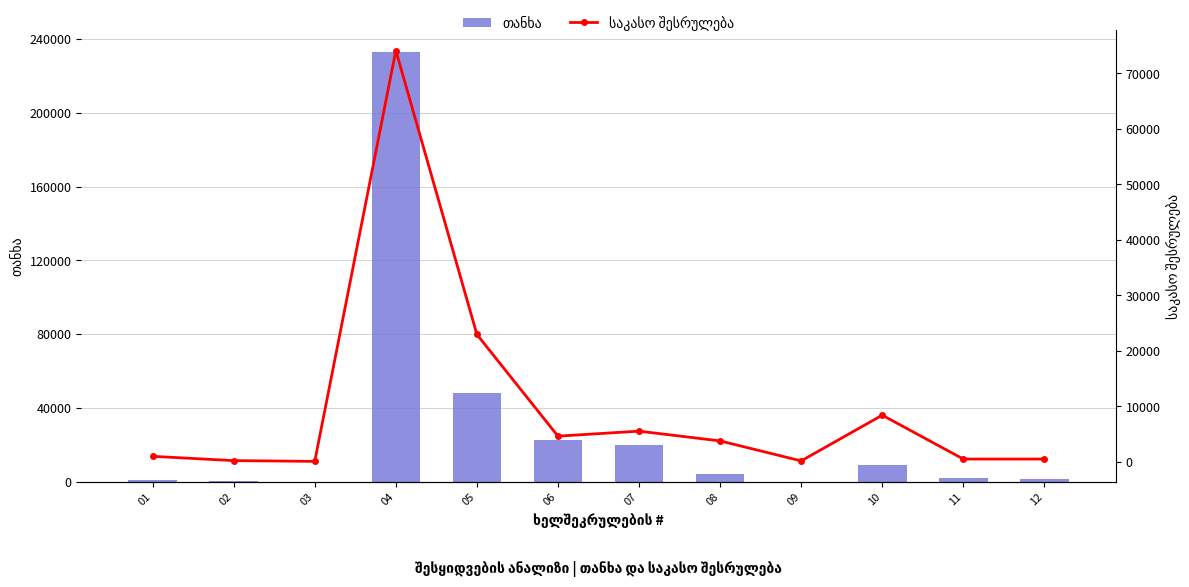

At which label does საკასო შესრულება reach its peak?

04